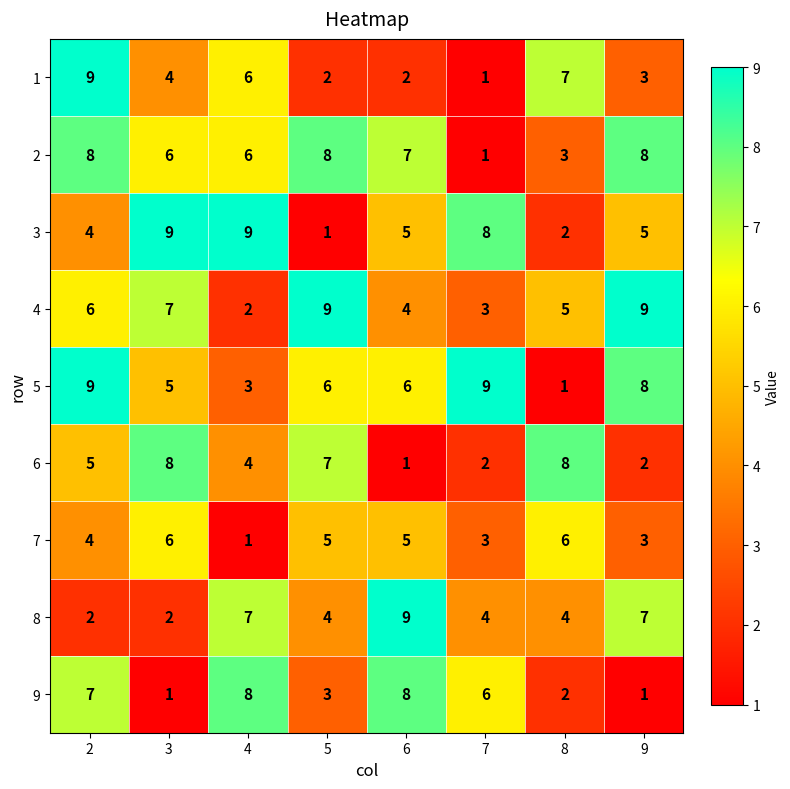

The value of 9 at 4 is 8. True or false?

True